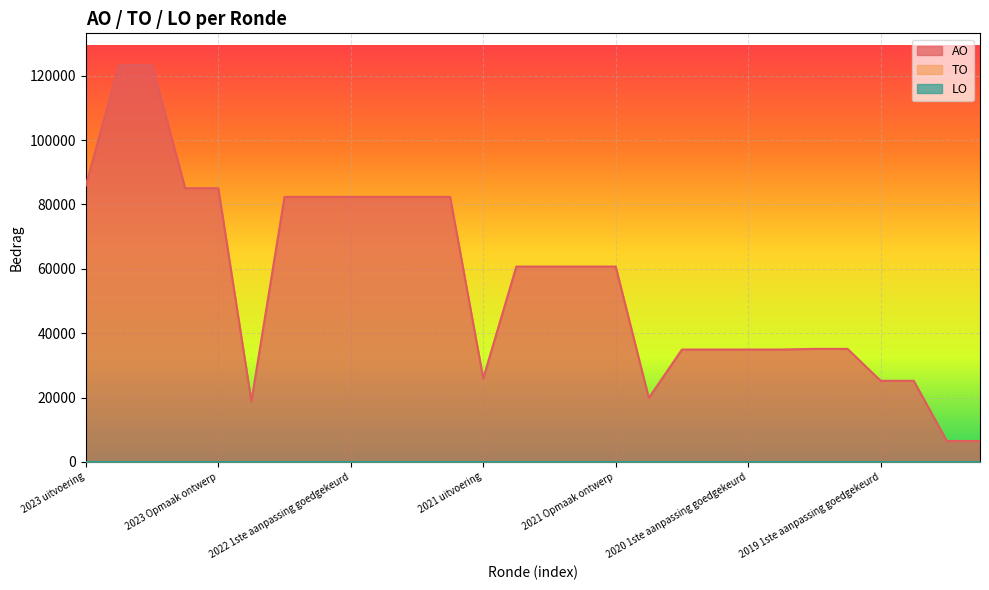

At which label does AO first exceed 60682?

2023 uitvoering